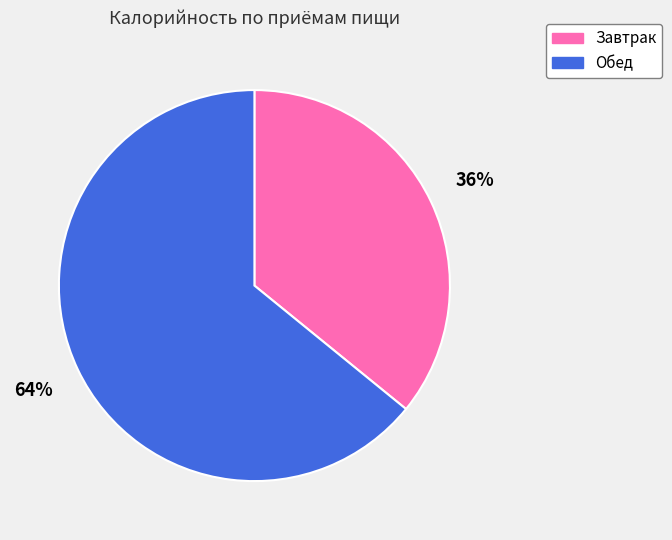

Which slice is the smallest?

Завтрак